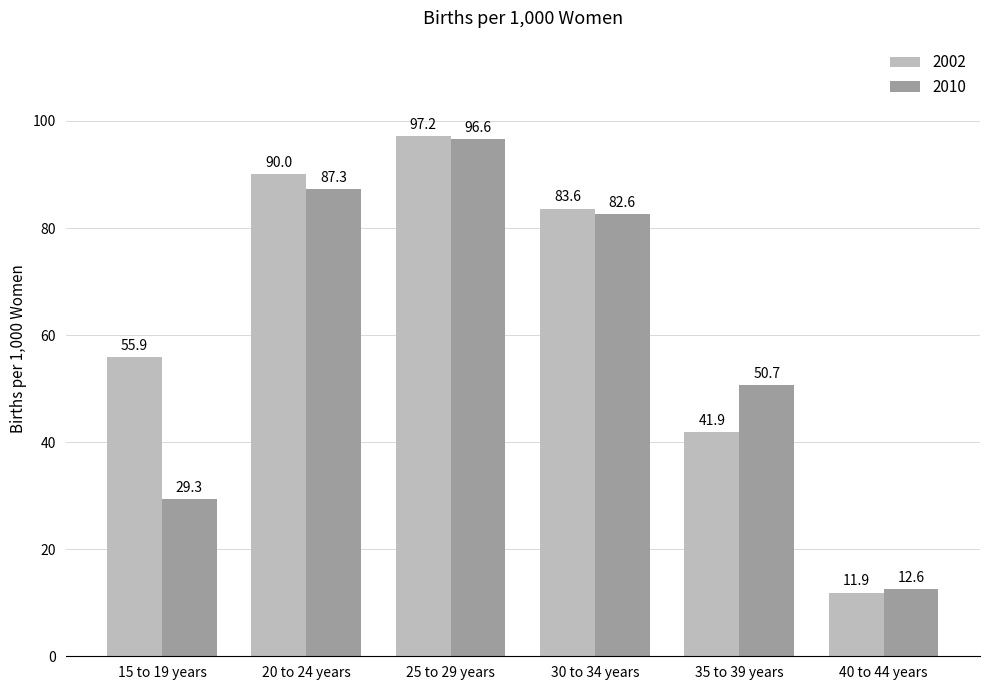

Which series changed the most between 25 to 29 years and 40 to 44 years?

2002